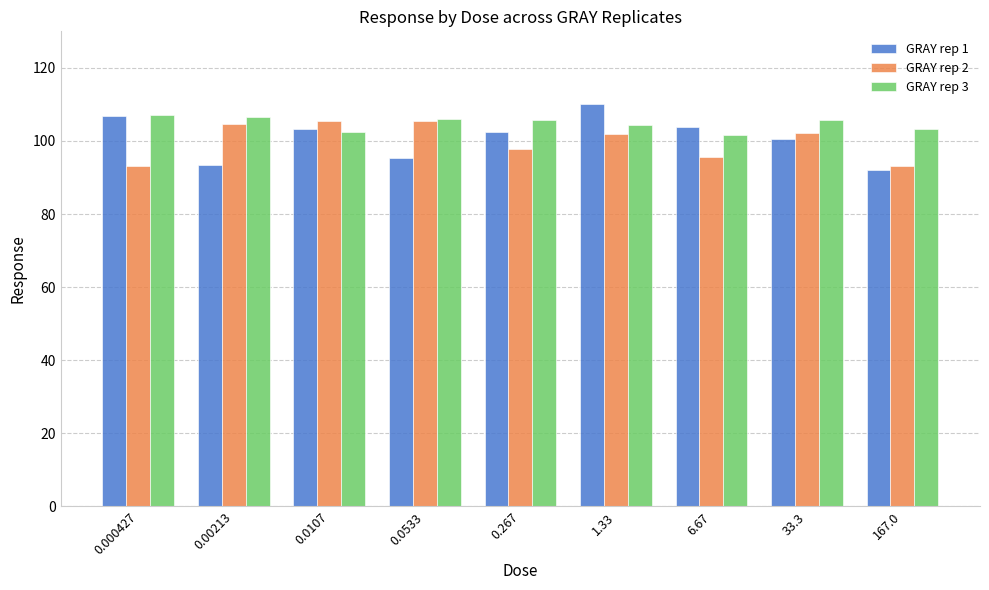

True or false: GRAY rep 2 has a value of 93.1 at 167.0.

True